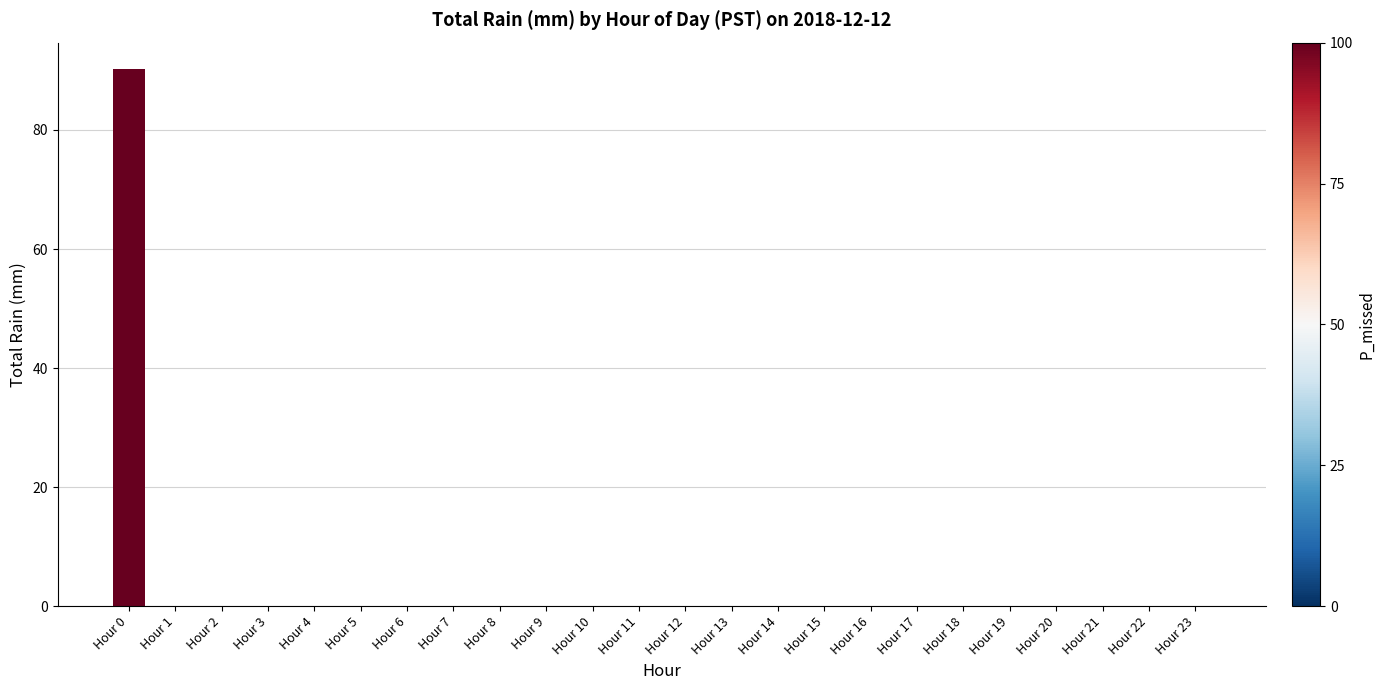

The chart shows a value of 0.0 at Hour 1. True or false?

True